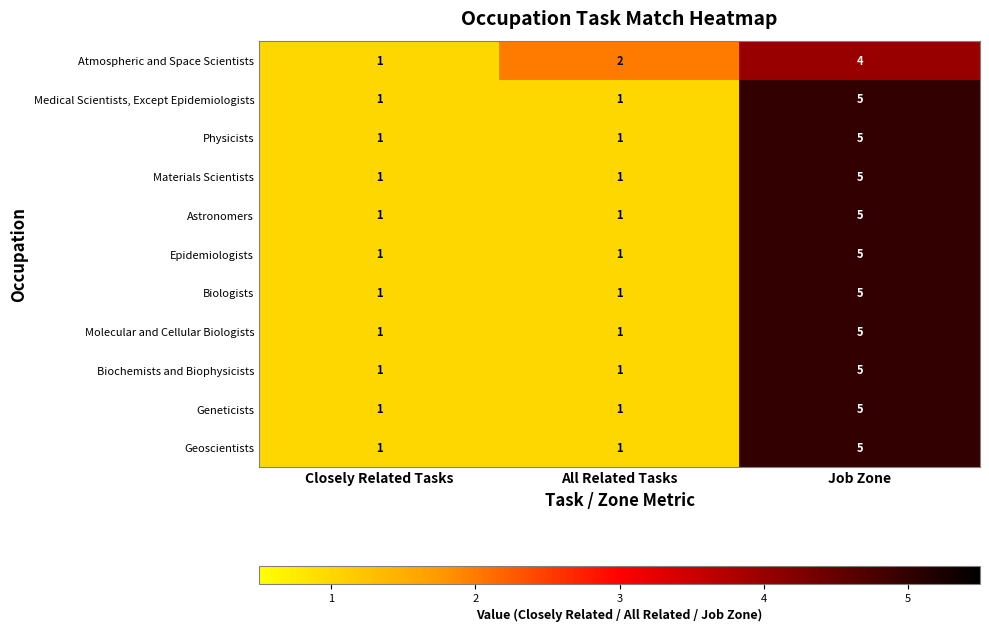

Count the Geneticists values in the range 1 to 5.

3